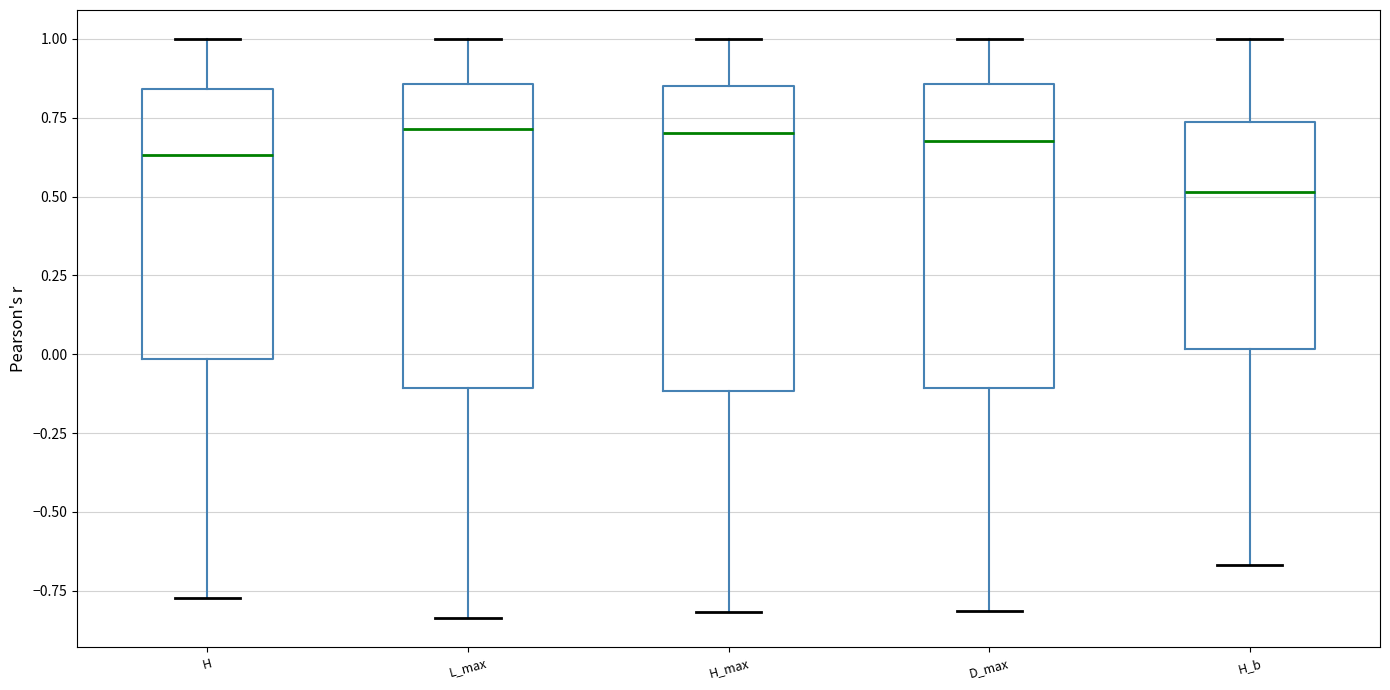

Reading left to right, transcribe this box plot: for each box, give where its median line is, the range the box spans, and where its two whiskers end, as read against the y-axis. The values are not printed on the chart, so give them approximately, as read against the axis.

H: median 0.65, box 0.00 to 0.85, whiskers -0.75 to 1.00
L_max: median 0.70, box -0.10 to 0.85, whiskers -0.85 to 1.00
H_max: median 0.70, box -0.10 to 0.85, whiskers -0.80 to 1.00
D_max: median 0.70, box -0.10 to 0.85, whiskers -0.80 to 1.00
H_b: median 0.50, box 0.00 to 0.75, whiskers -0.65 to 1.00